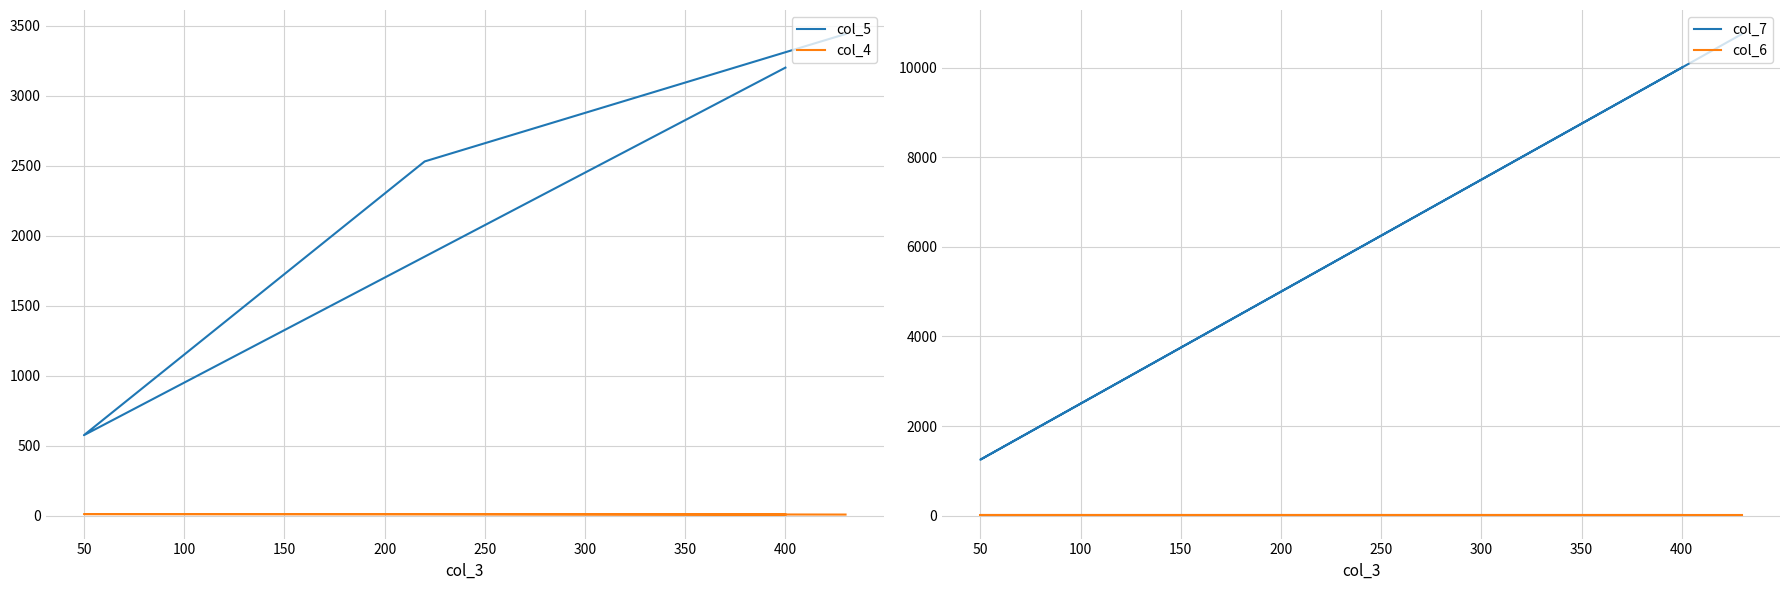

Which series changed the most between 100 and 200?

col_7